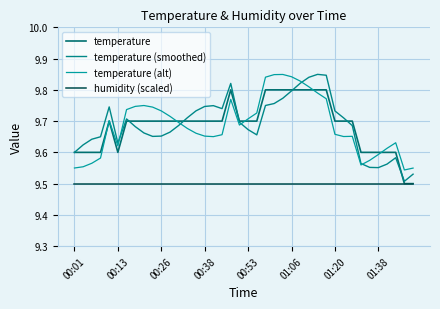

Rank the series by their maximum value, from highest to lowest.

temperature (smoothed), temperature (alt), temperature, humidity (scaled)